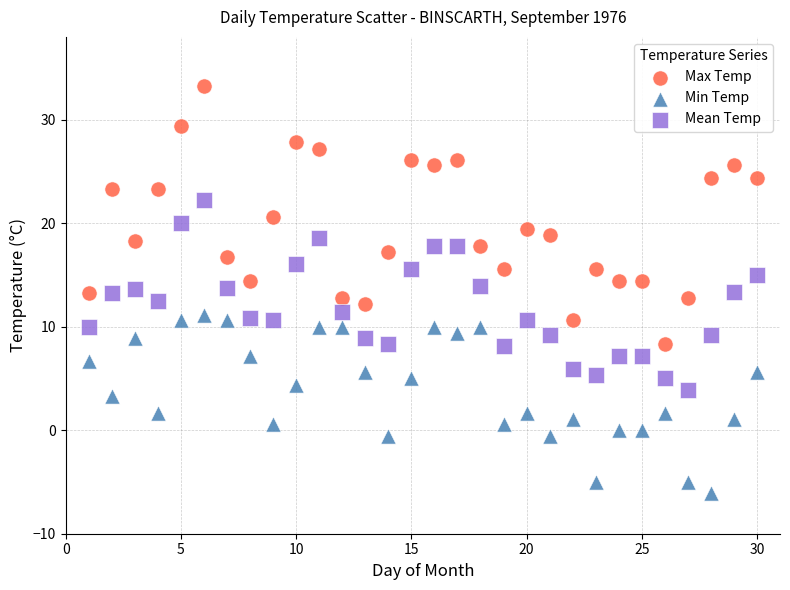

Which series has the widest spread of Y values?

Max Temp